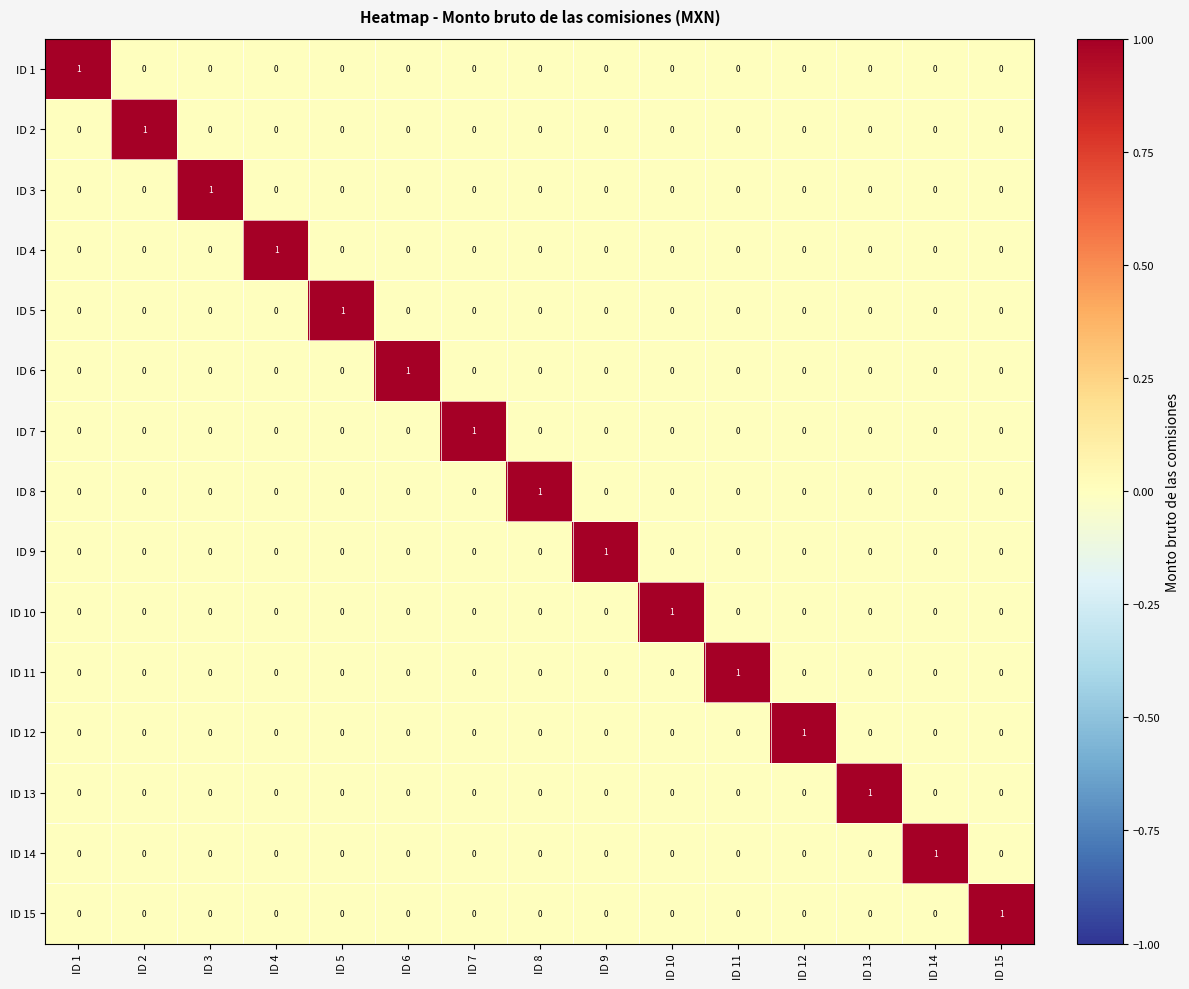

What is the greatest value displayed?

1